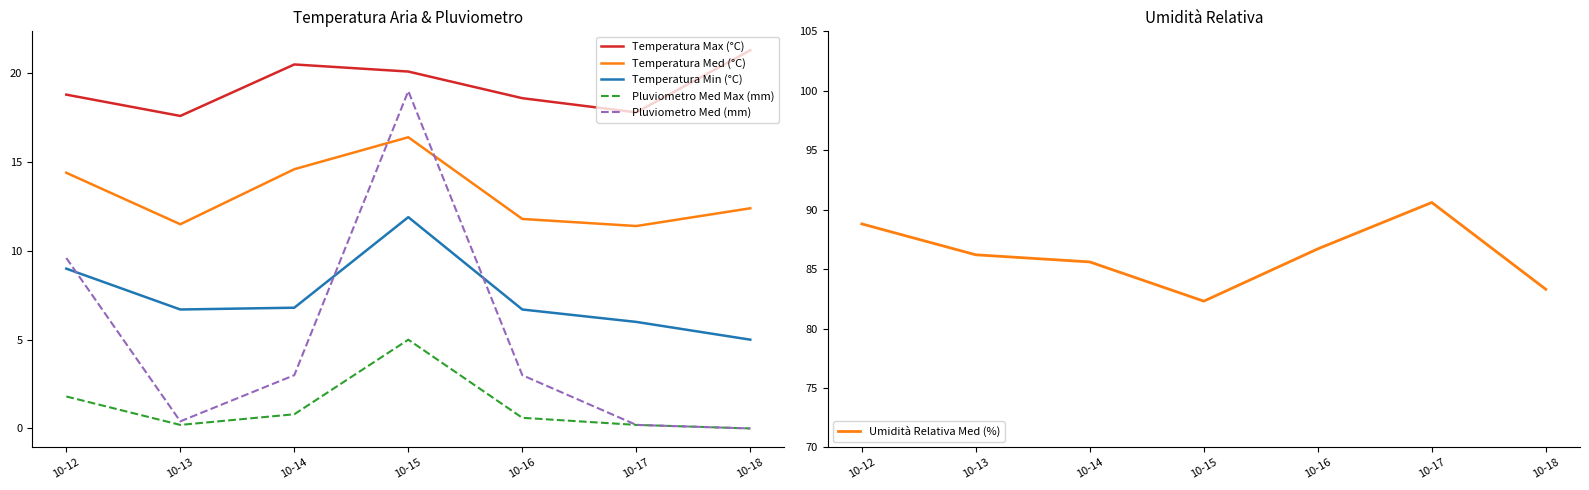

True or false: Temperatura Max (°C) has a value of 18.8 at 10-12.

True